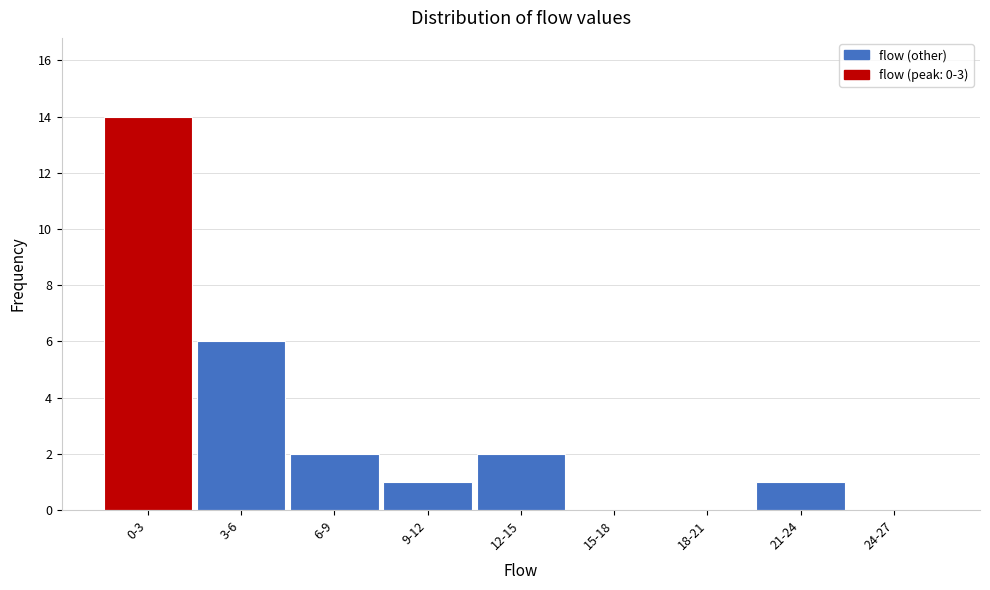

Reading left to right, extract all data points from this chart.

0-3=14	3-6=6	6-9=2	9-12=1	12-15=2	15-18=0	18-21=0	21-24=1	24-27=0